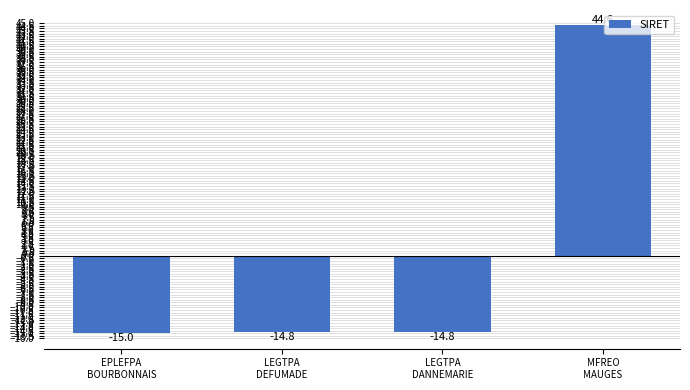

What is the difference between the maximum and minimum values?

59.6